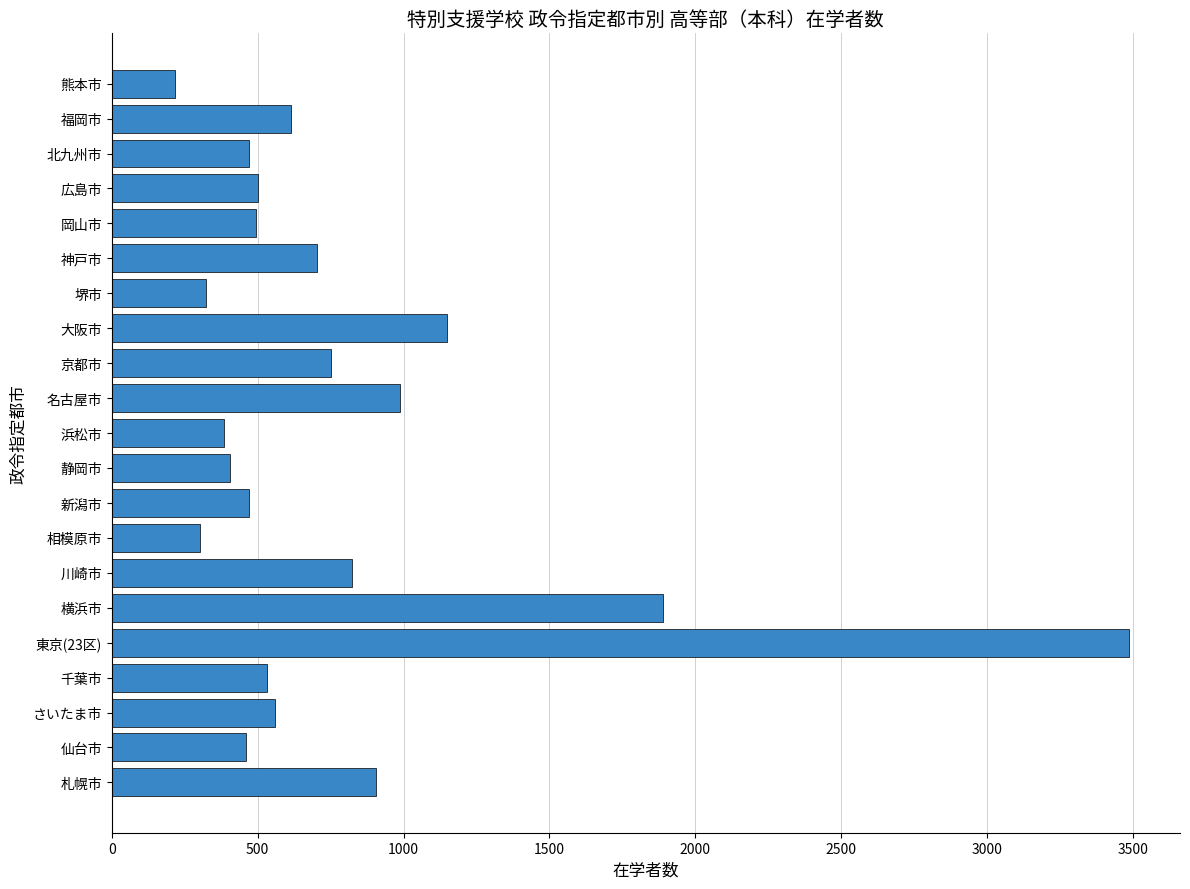

True or false: the data shows 302 at 相模原市.

True